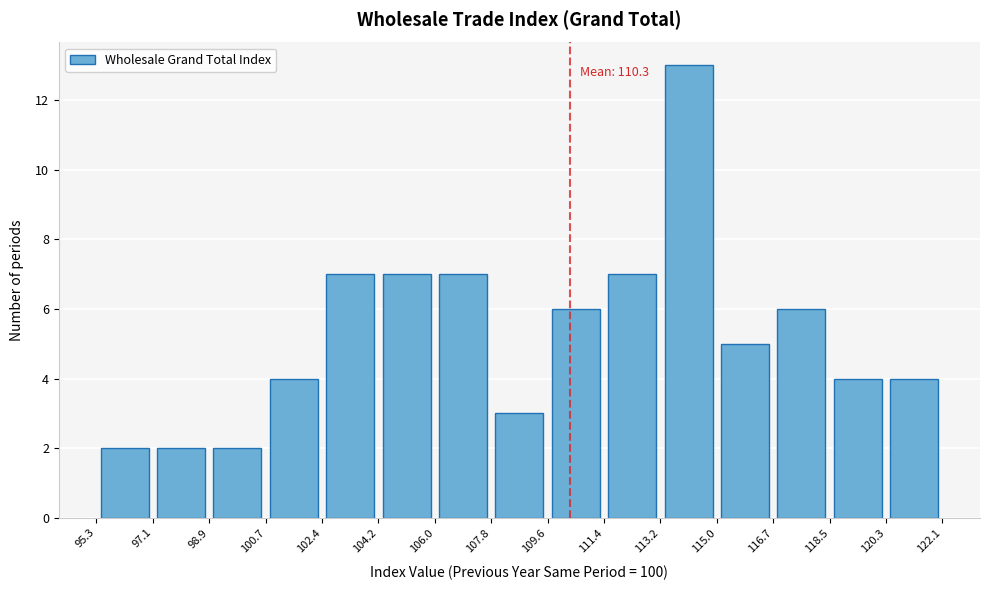

Which range on the x-axis has the tallest bar?

113.2 to 115.0